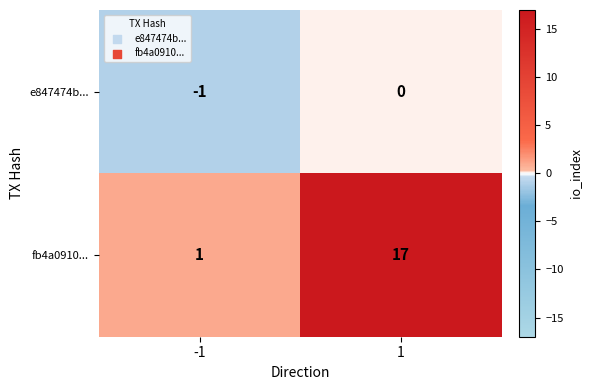

Count the number of data series in this chart.

2